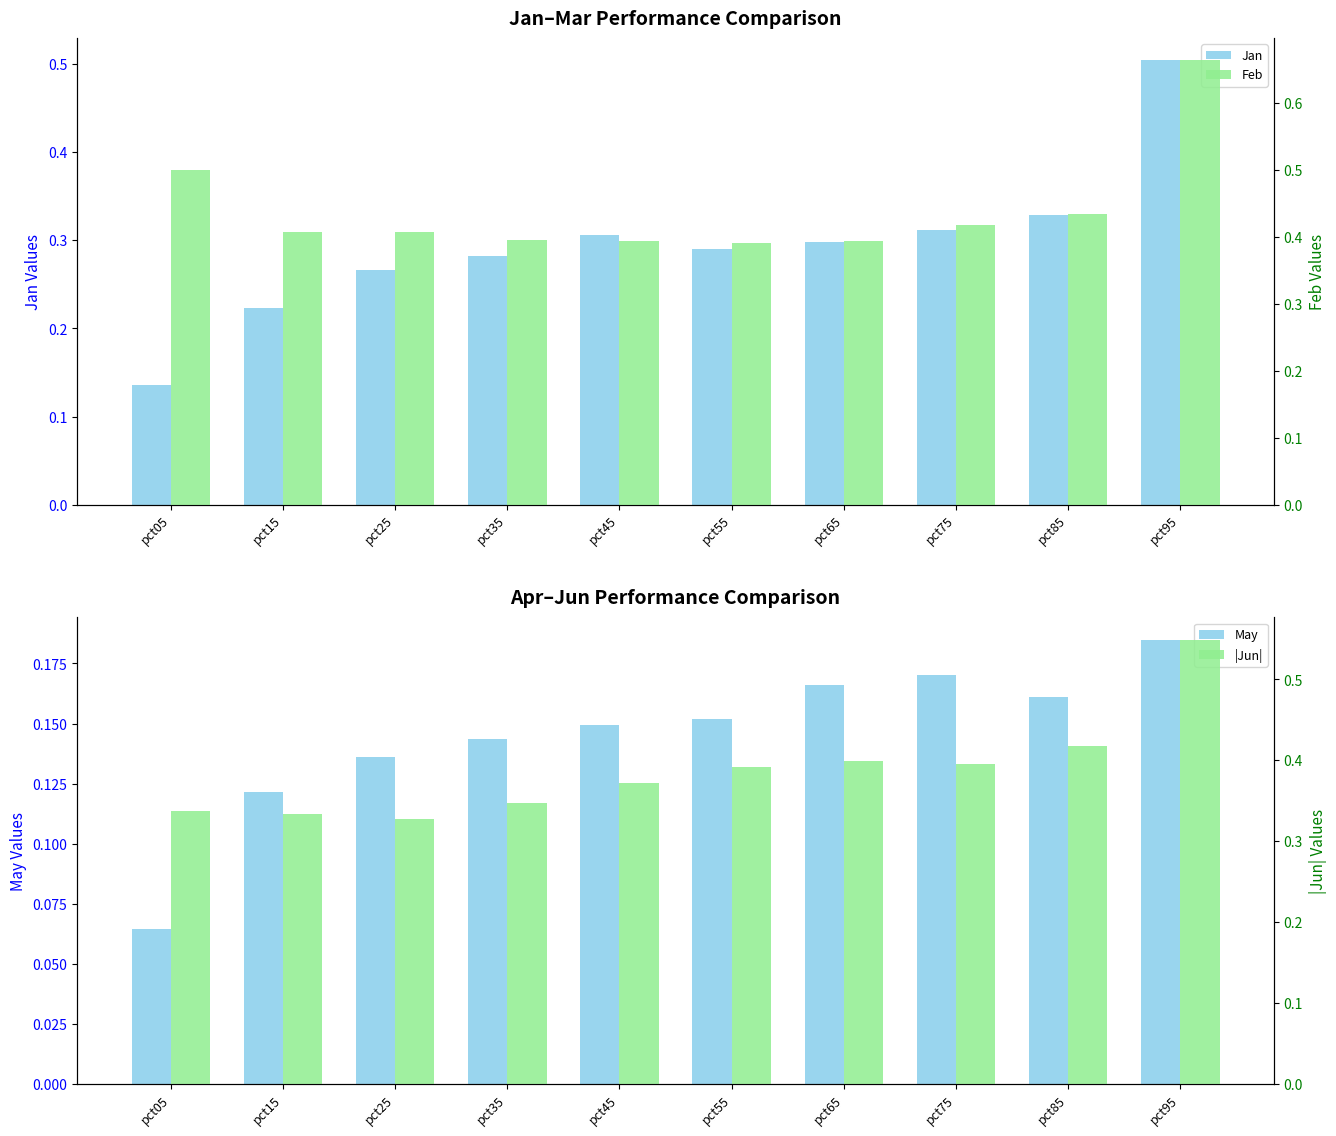

How many Jan values are between 0 and 1?

10